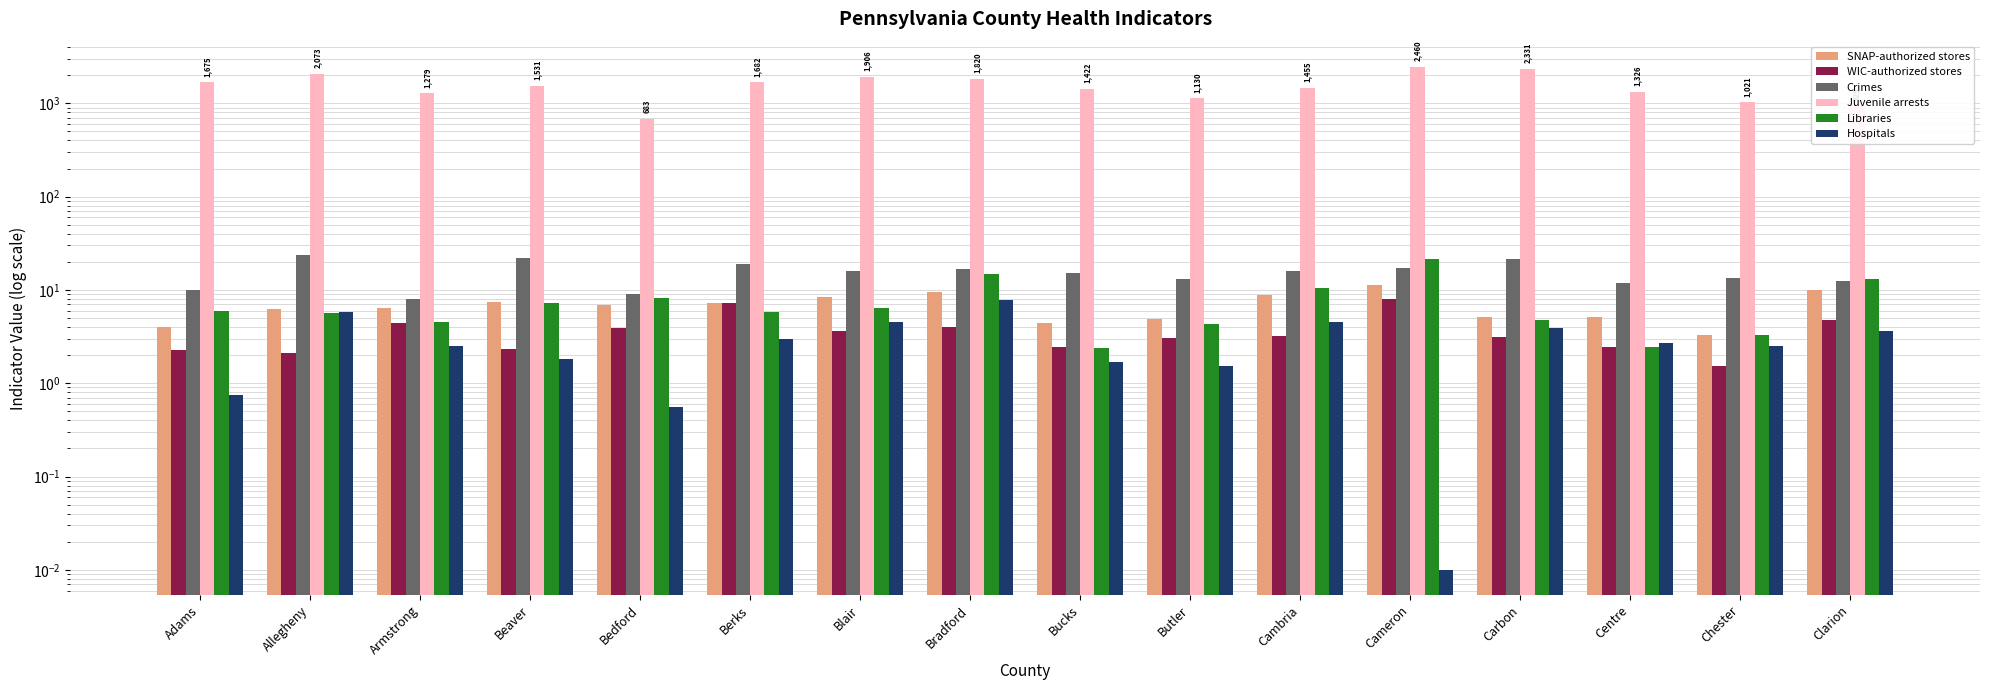

Reading left to right, what are all the values shown in this chart?

SNAP-authorized stores: Adams=4.0	Allegheny=6.2	Armstrong=6.4	Beaver=7.3	Bedford=6.9	Berks=7.2	Blair=8.5	Bradford=9.5	Bucks=4.4	Butler=4.8	Cambria=8.8	Cameron=11.2	Carbon=5.1	Centre=5.1	Chester=3.3	Clarion=10.1
WIC-authorized stores: Adams=2.3	Allegheny=2.1	Armstrong=4.4	Beaver=2.3	Bedford=4.0	Berks=7.2	Blair=3.6	Bradford=4.0	Bucks=2.4	Butler=3.1	Cambria=3.2	Cameron=8.1	Carbon=3.1	Centre=2.5	Chester=1.5	Clarion=4.7
Crimes: Adams=9.9	Allegheny=23.8	Armstrong=7.9	Beaver=21.7	Bedford=9.0	Berks=19.2	Blair=15.8	Bradford=16.9	Bucks=15.4	Butler=13.0	Cambria=15.9	Cameron=17.0	Carbon=21.6	Centre=11.7	Chester=13.4	Clarion=12.5
Juvenile arrests: Adams=1674.8	Allegheny=2072.7	Armstrong=1279.5	Beaver=1530.8	Bedford=683.0	Berks=1681.8	Blair=1906.3	Bradford=1820.5	Bucks=1421.9	Butler=1130.0	Cambria=1455.3	Cameron=2460.0	Carbon=2330.7	Centre=1326.4	Chester=1021.3	Clarion=928.8
Libraries: Adams=5.9	Allegheny=5.7	Armstrong=4.5	Beaver=7.2	Bedford=8.2	Berks=5.8	Blair=6.5	Bradford=14.8	Bucks=2.4	Butler=4.3	Cambria=10.4	Cameron=21.4	Carbon=4.7	Centre=2.5	Chester=3.3	Clarion=13.0
Hospitals: Adams=0.7	Allegheny=5.8	Armstrong=2.5	Beaver=1.8	Bedford=0.6	Berks=3.0	Blair=4.5	Bradford=7.8	Bucks=1.7	Butler=1.5	Cambria=4.5	Cameron=0.0	Carbon=3.9	Centre=2.7	Chester=2.5	Clarion=3.6